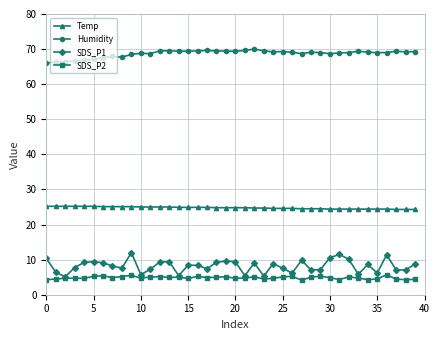

How many distinct data groups are displayed?

4